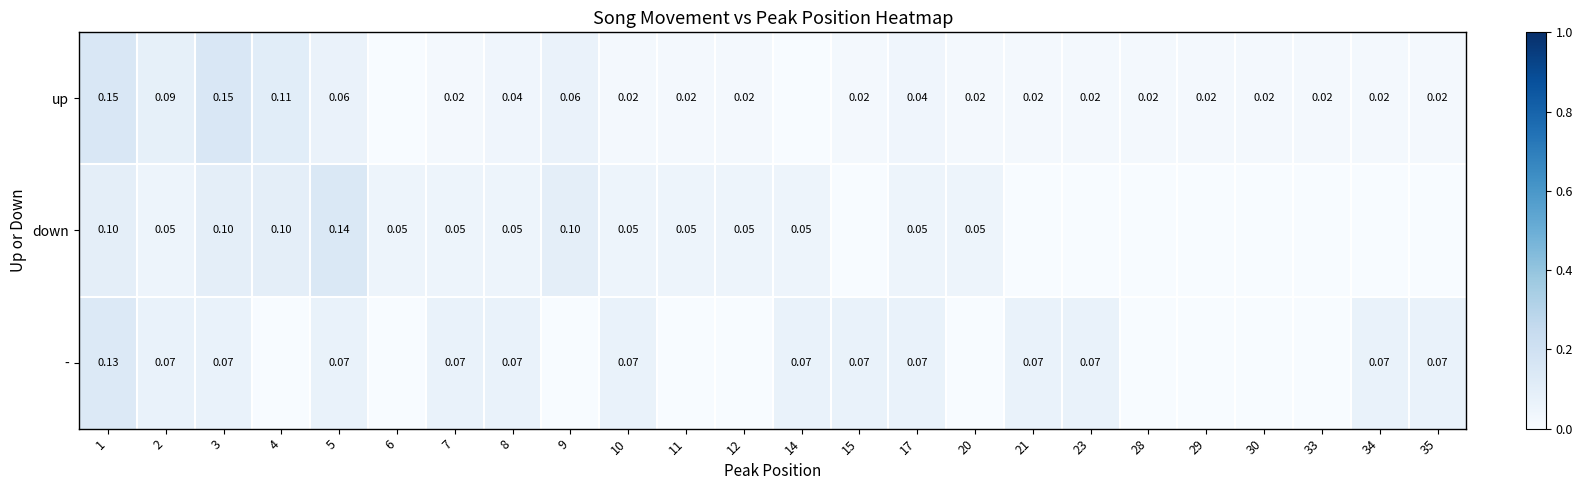

Is the value of down at 3 greater than the value of up at 2?

Yes